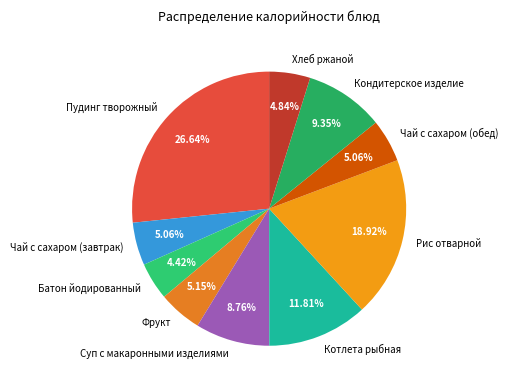

Does Рис отварной represent more than half of the total?

No